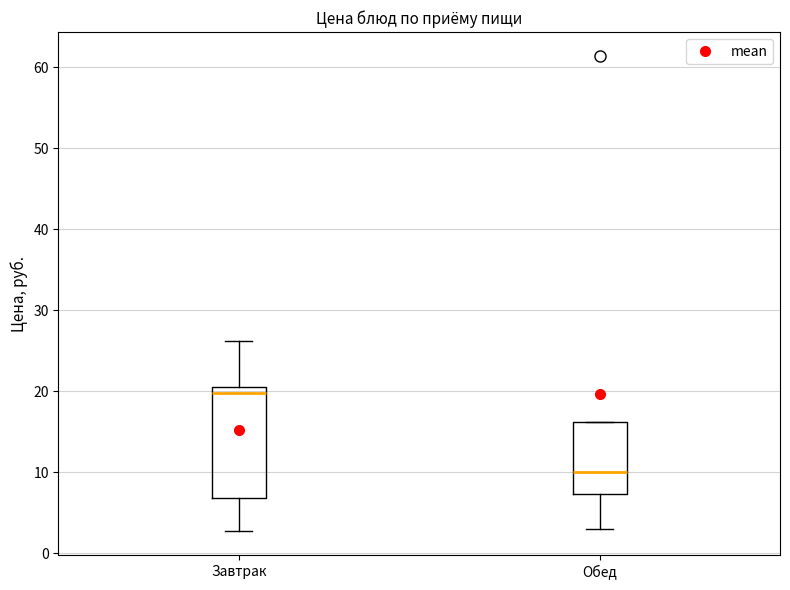

Where does the lower whisker of the box for Завтрак end on the y-axis? The values are not printed on the chart, so give them approximately, as read against the axis.

3